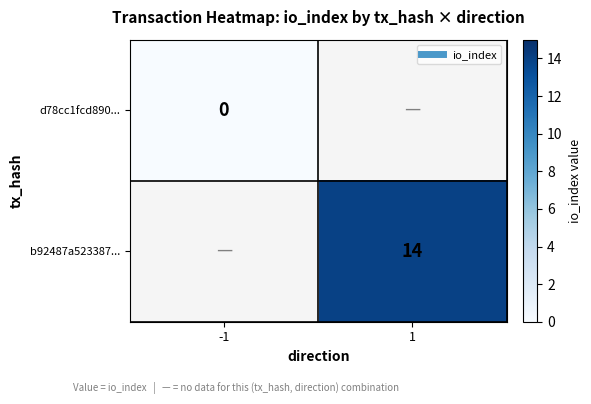

The value of d78cc1fcd890... at -1 is 0.0. True or false?

True